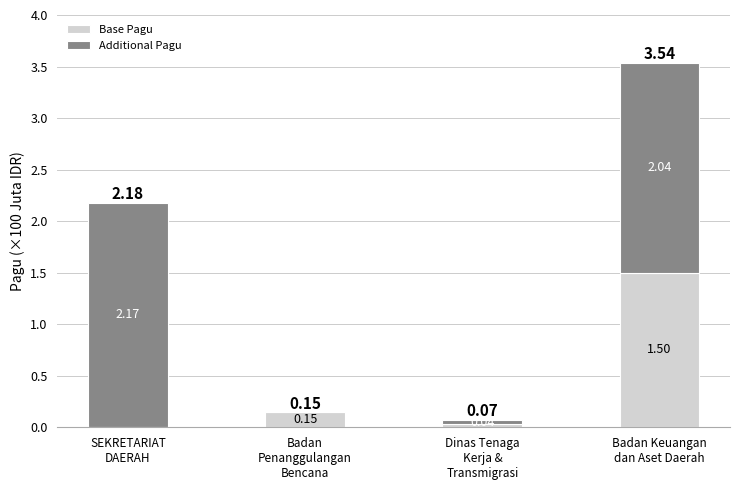

At which category is the sum across all series the highest?

Badan Keuangan
dan Aset Daerah